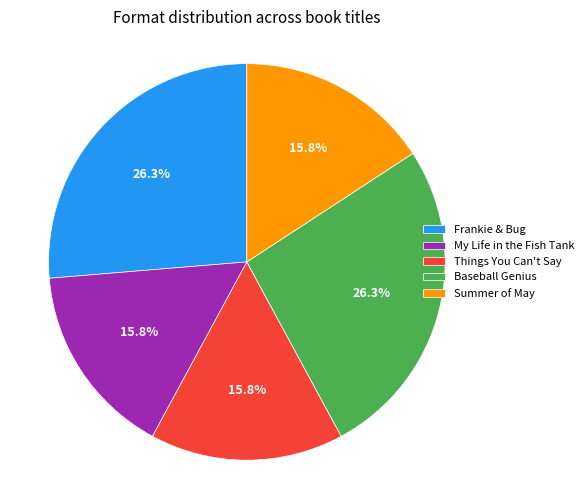

Approximately how many times larger is the value at Frankie & Bug compared to Summer of May?

1.7